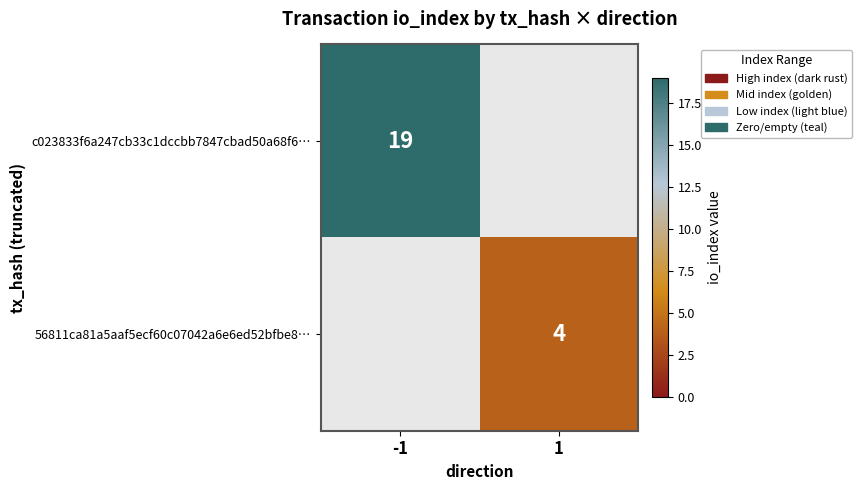

Is it true that 56811ca81a5aaf5ecf60c07042a6e6ed52bfbe8… equals 4 at 1?

True